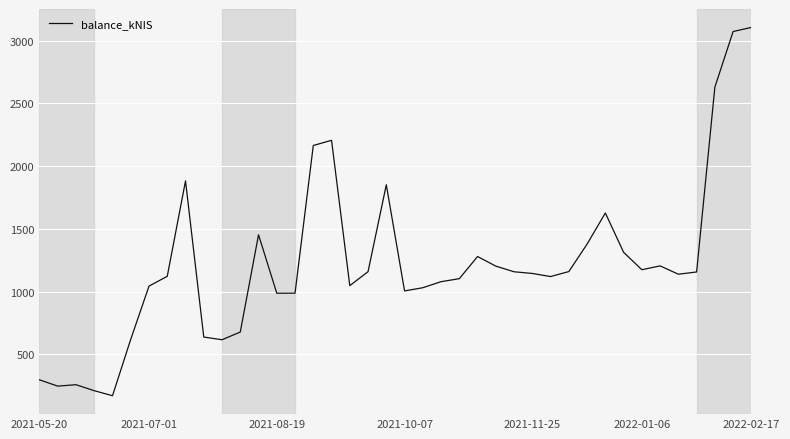

What is the difference between the maximum and minimum values?

2934.6